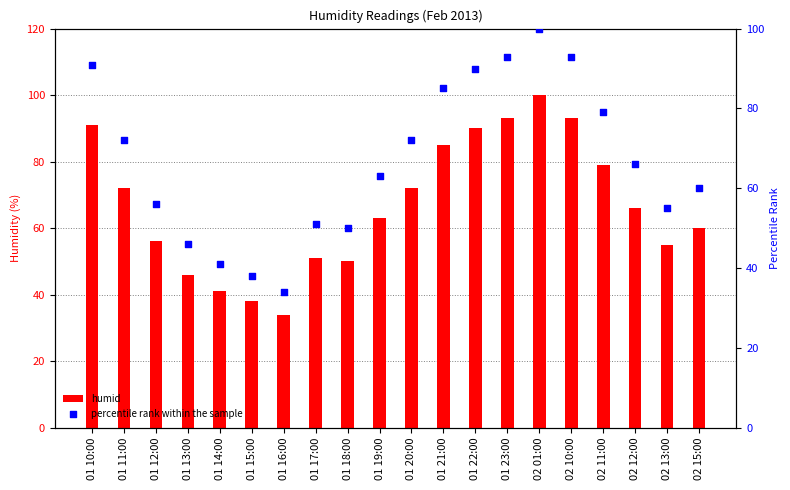

Which series has the largest total across all categories?

humid